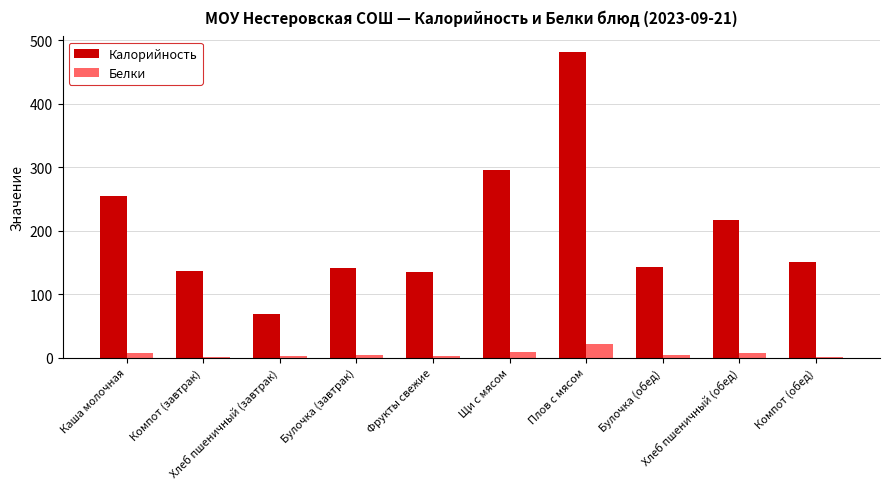

Which series has the largest total across all categories?

Калорийность